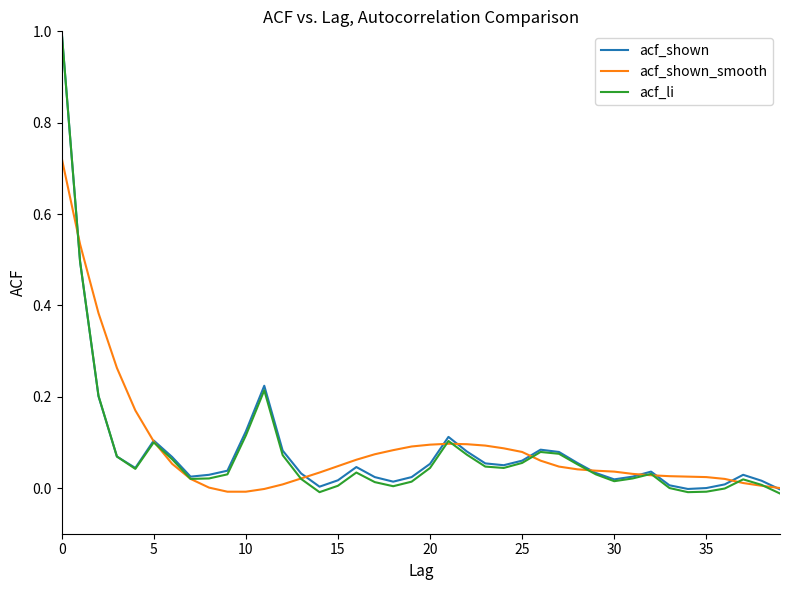

What is the greatest value displayed?

1.0